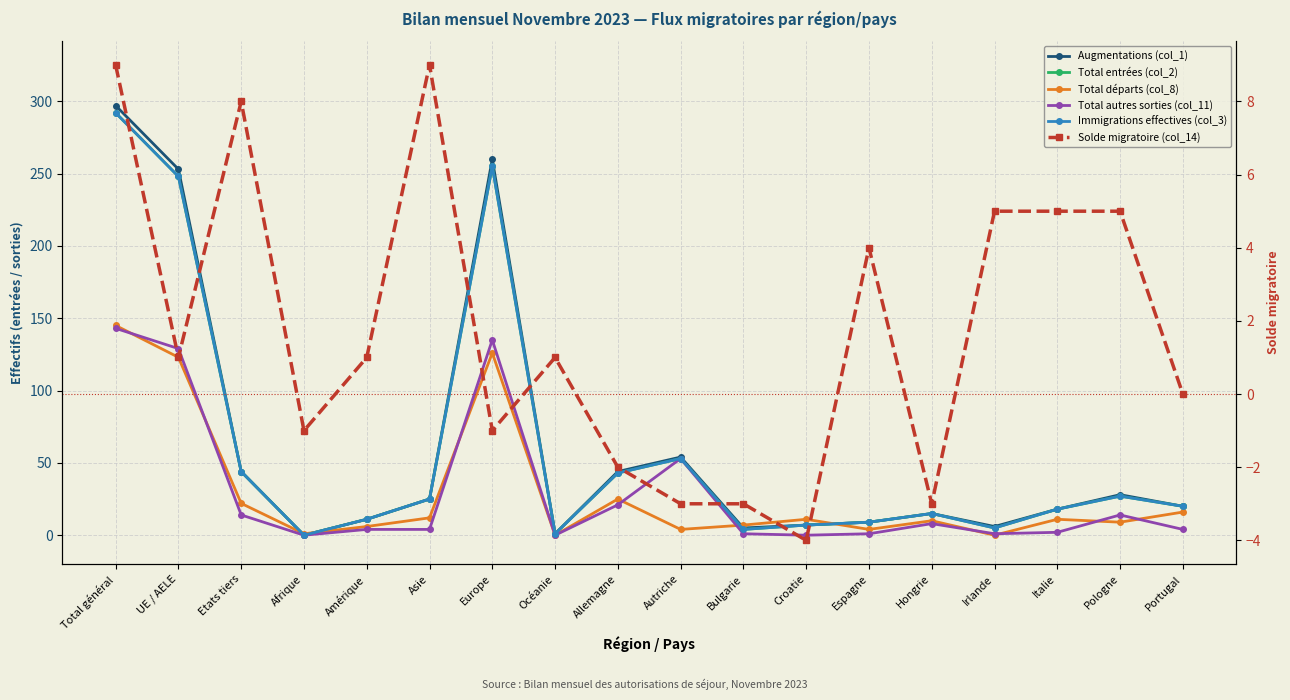

What is the difference between the second highest and minimum values in the Total entrées (col_2) series?

255